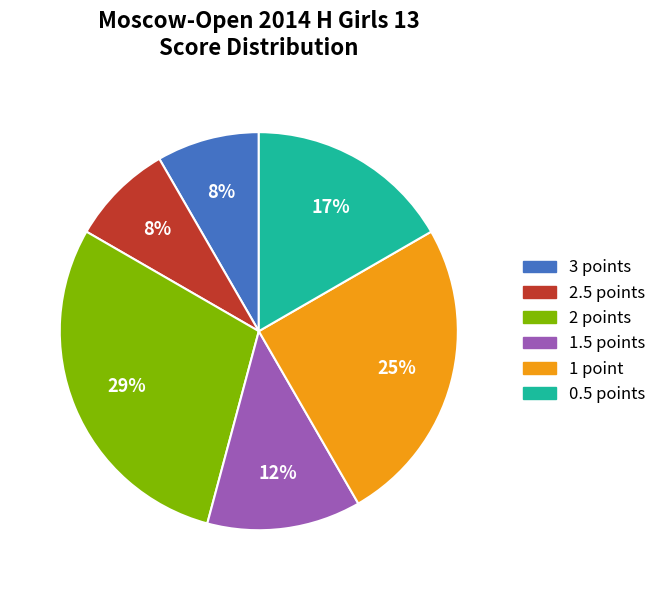

To the nearest percent, what is the difference between the largest and smallest slice percentages?

21%